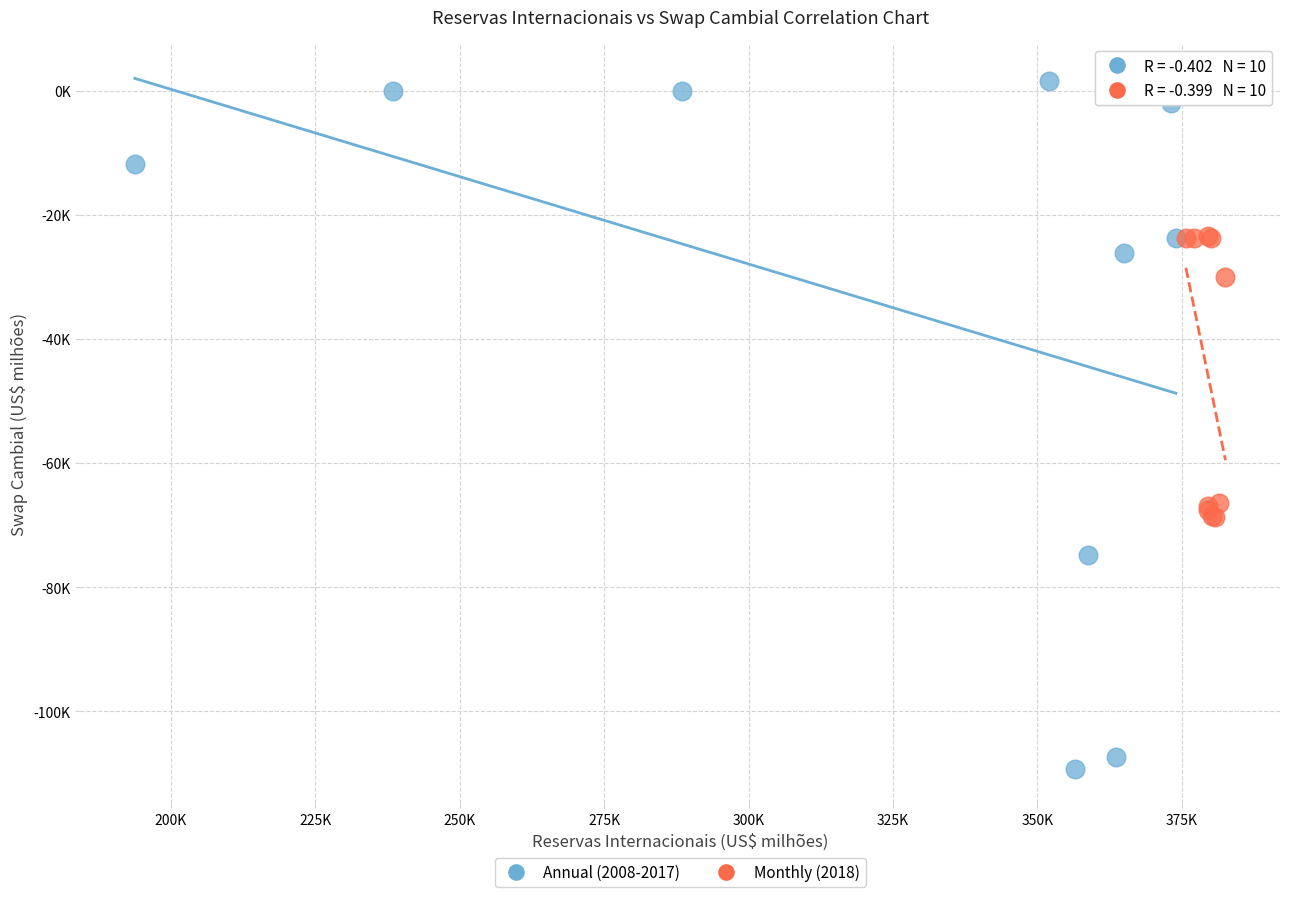

What are all the series names shown in the legend?

Annual (2008-2017), Monthly (2018)